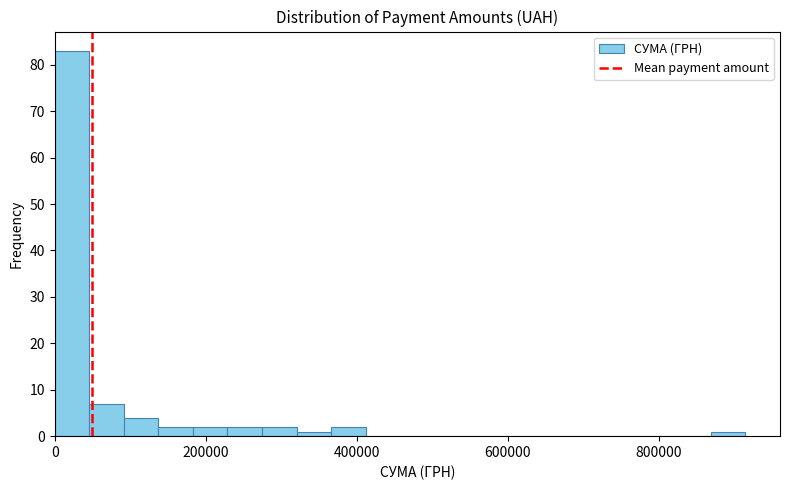

Read against the x-axis, roughly where is the centre of the tallest bar?

20000